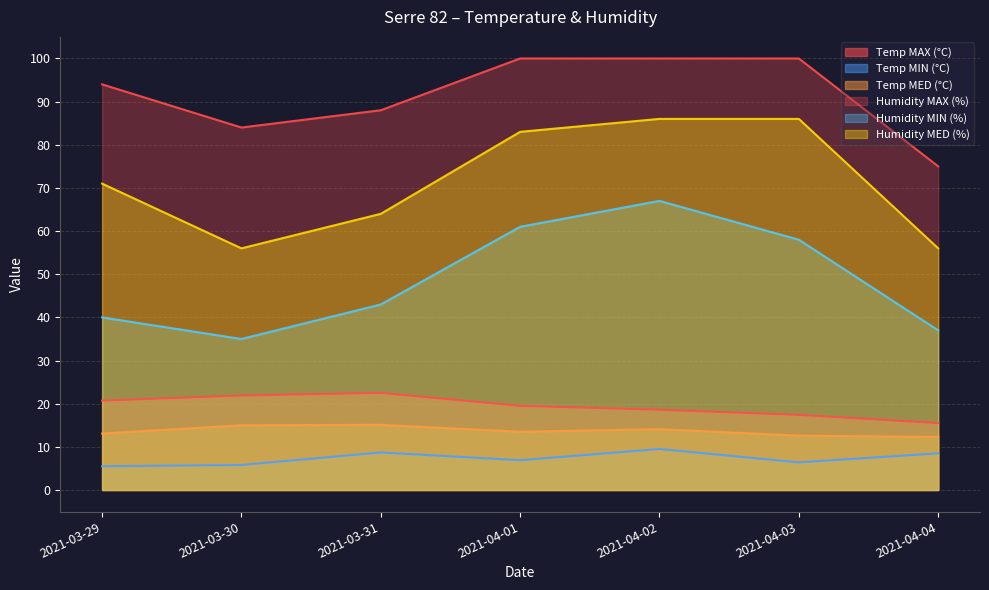

What is the lowest value of the Temp MED (°C) series?

12.3